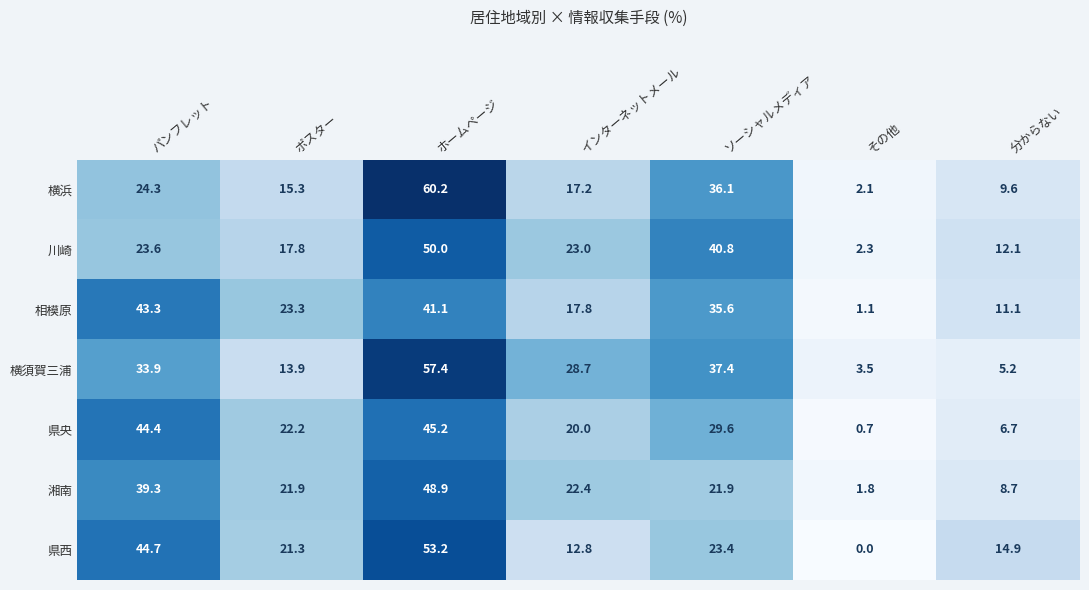

At which label does 横須賀三浦 first exceed 28?

パンフレット